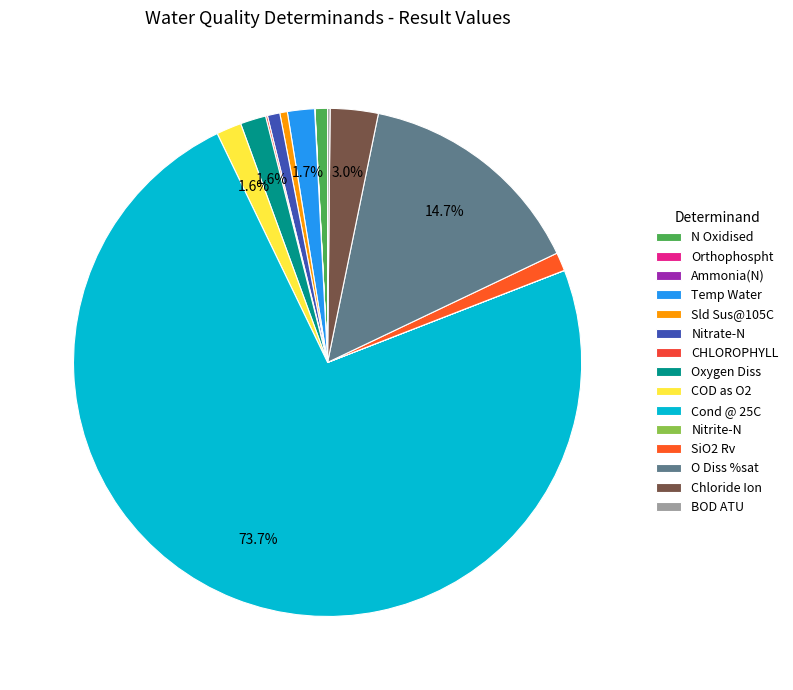

Which category has the biggest portion of the pie?

Cond @ 25C